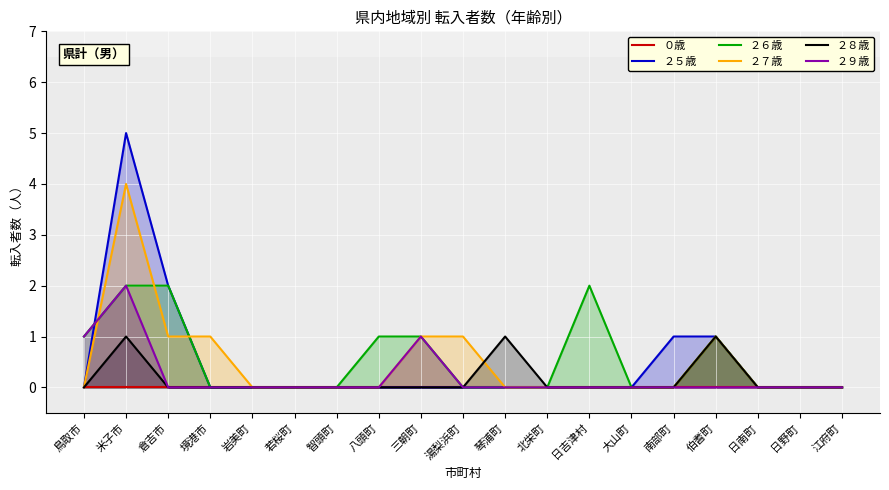

True or false: ２６歳 has a value of 1 at 倉吉市.

False